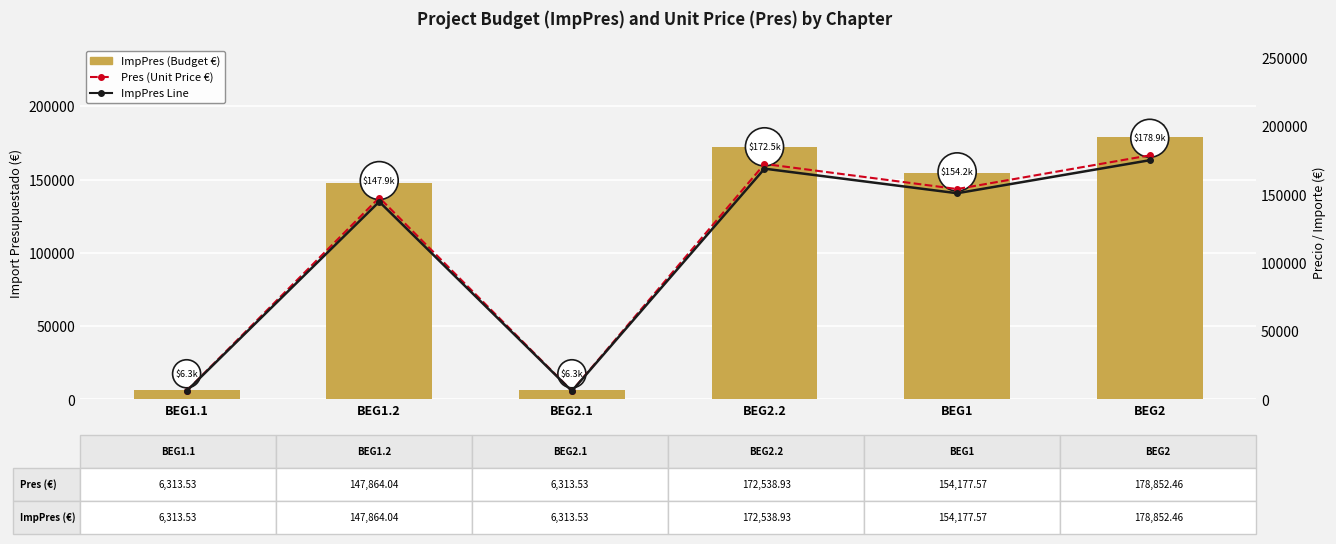

The value of ImpPres Line at BEG2.2 is 169088.2. True or false?

True